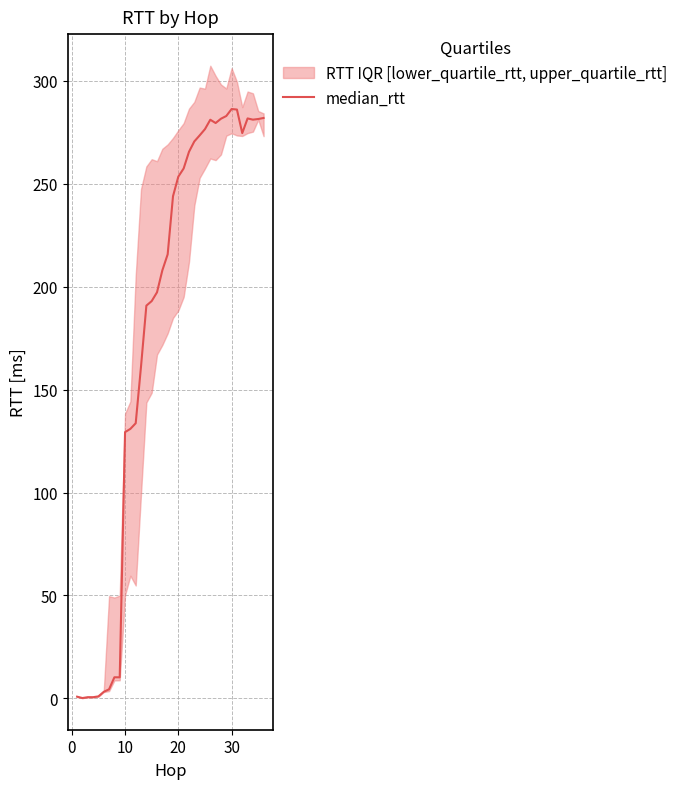

True or false: there are more than 0 points higher than both neighbors.

True